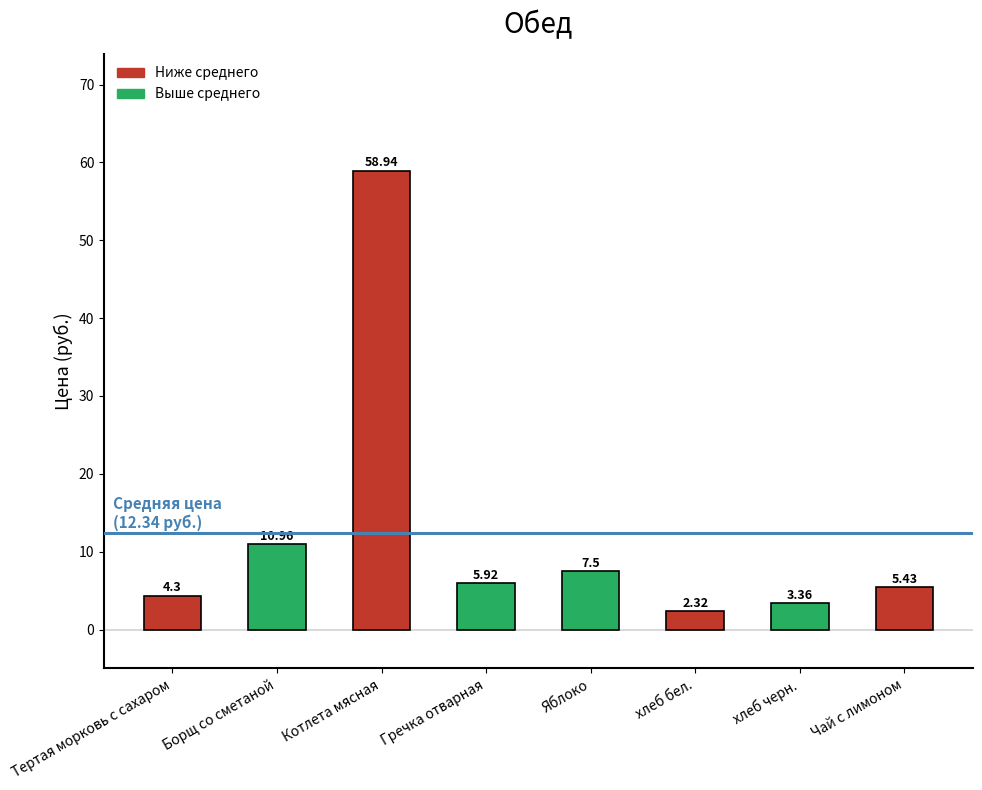

Which category has the lowest value across all series?

хлеб бел.